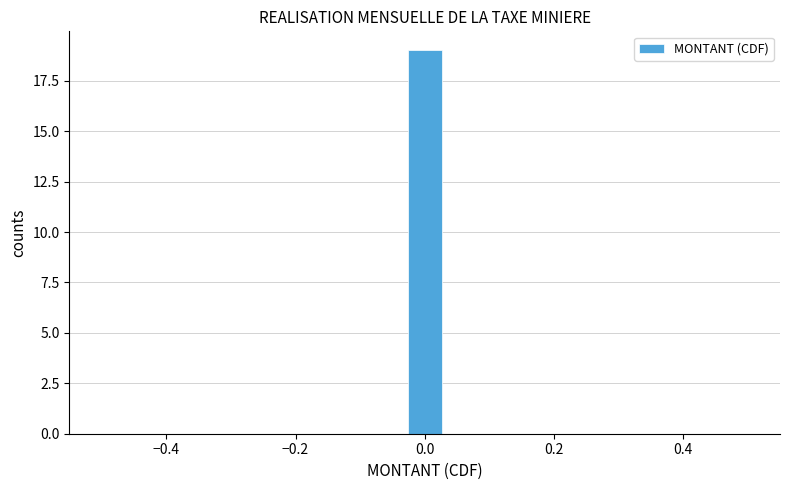

Around what value on the x-axis is the tallest bar? Give the approximate position of its centre, as read against the axis.

0.00